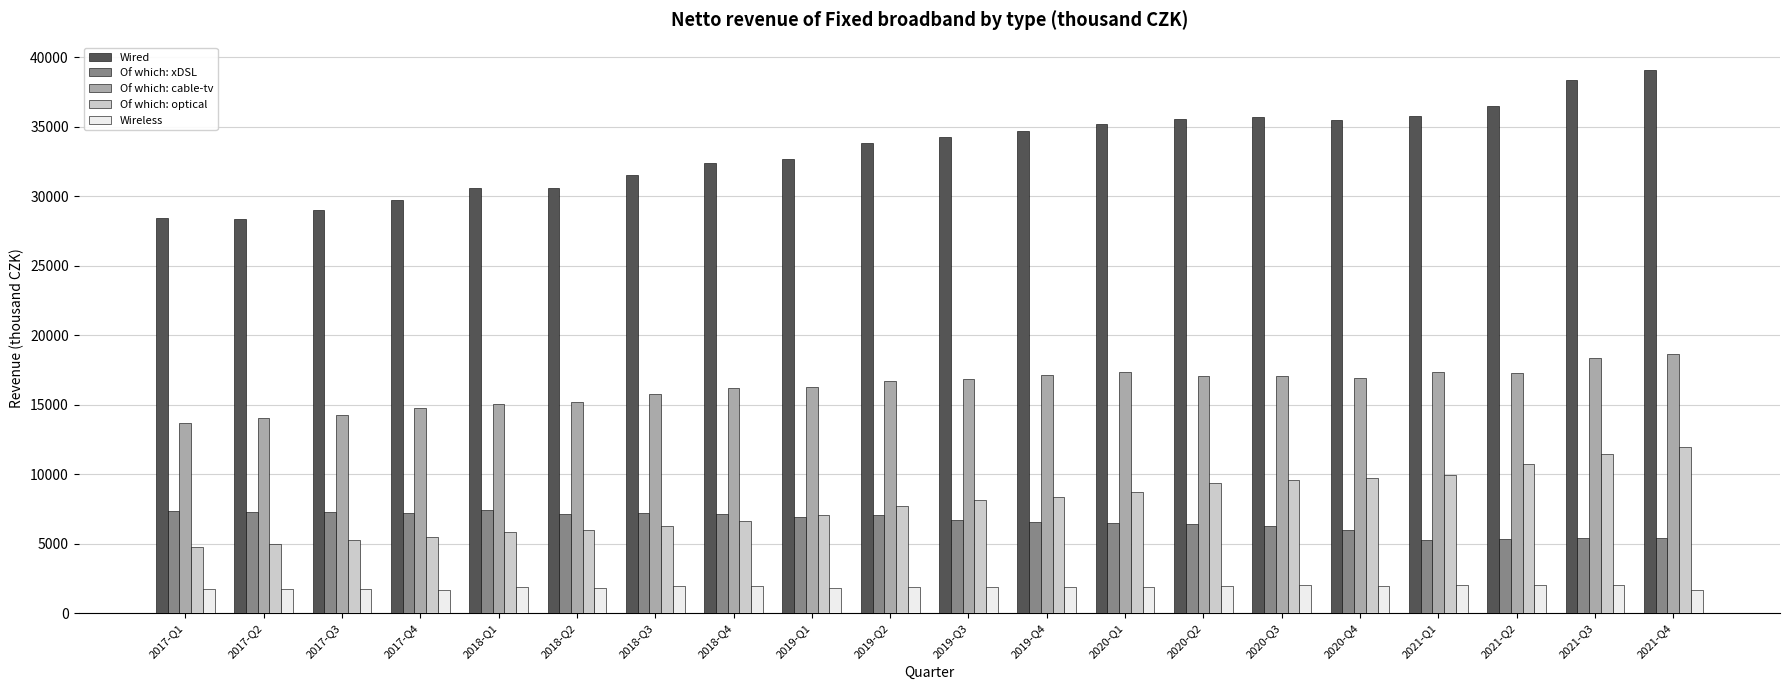

At how many categories does at least one series exceed 37548?

2